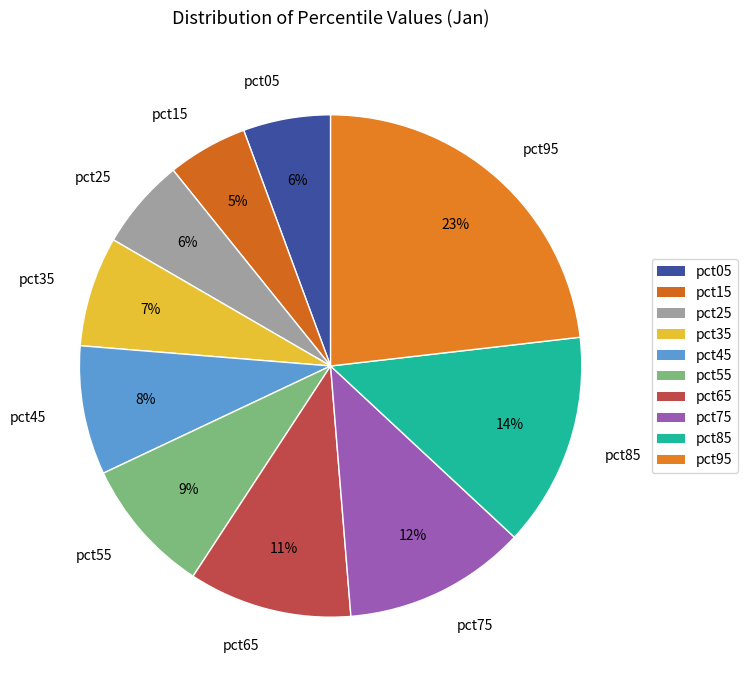

Which has a higher value, pct85 or pct75?

pct85